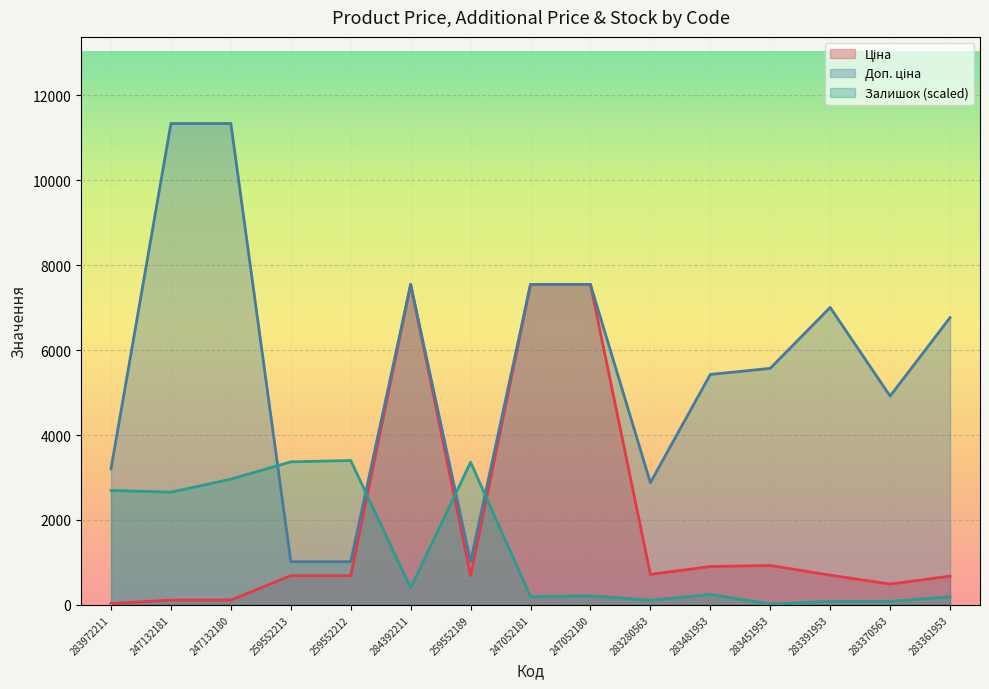

Which series has the largest total across all categories?

Доп. ціна